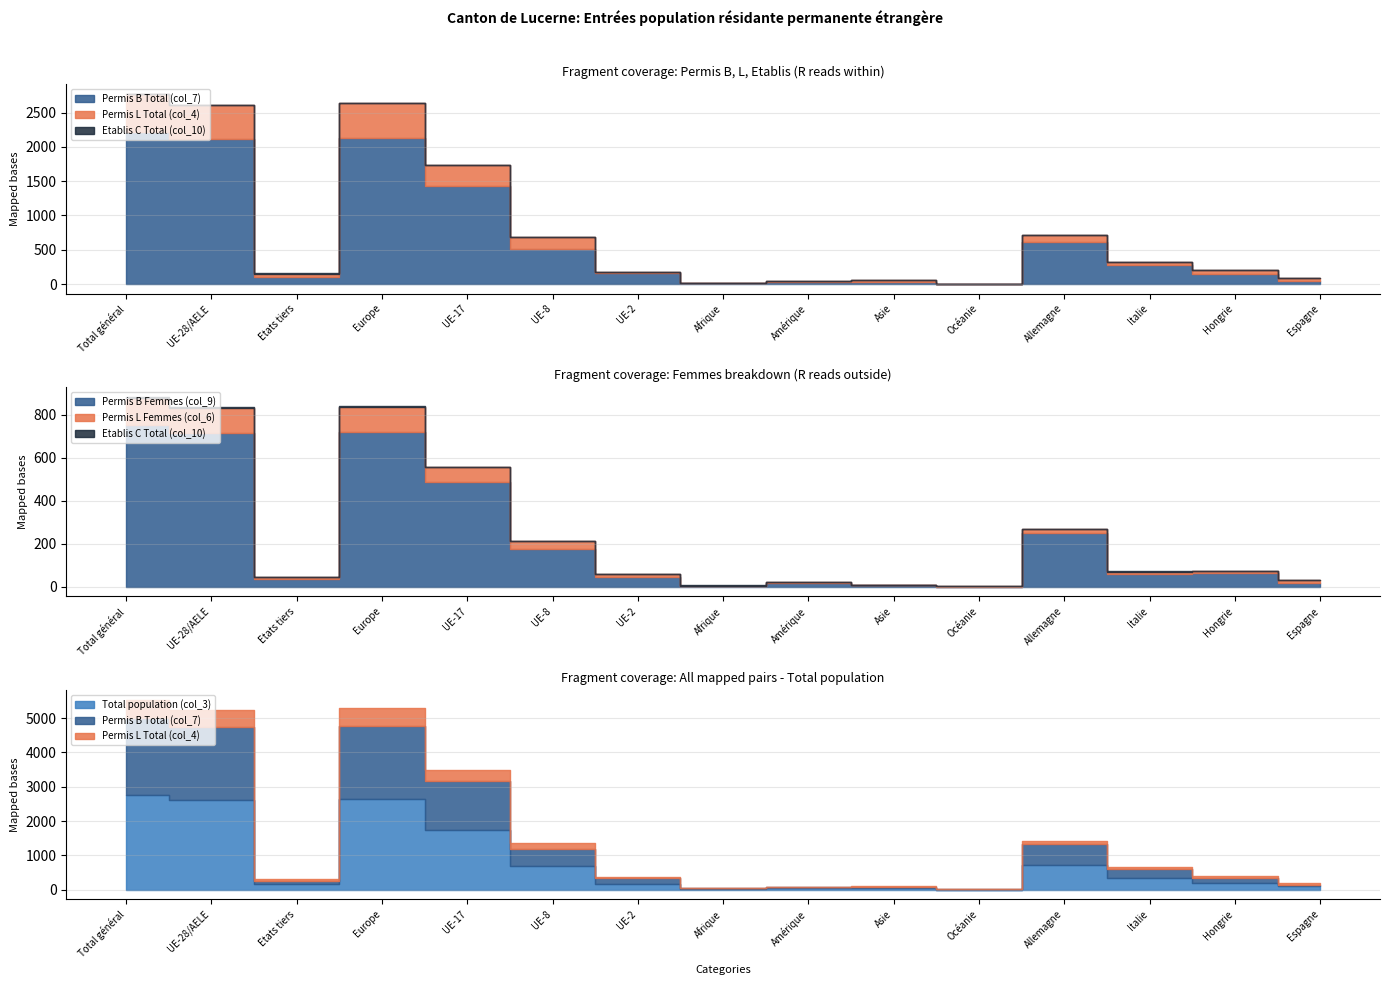

Which series has the largest total across all categories?

Total population (col_3)